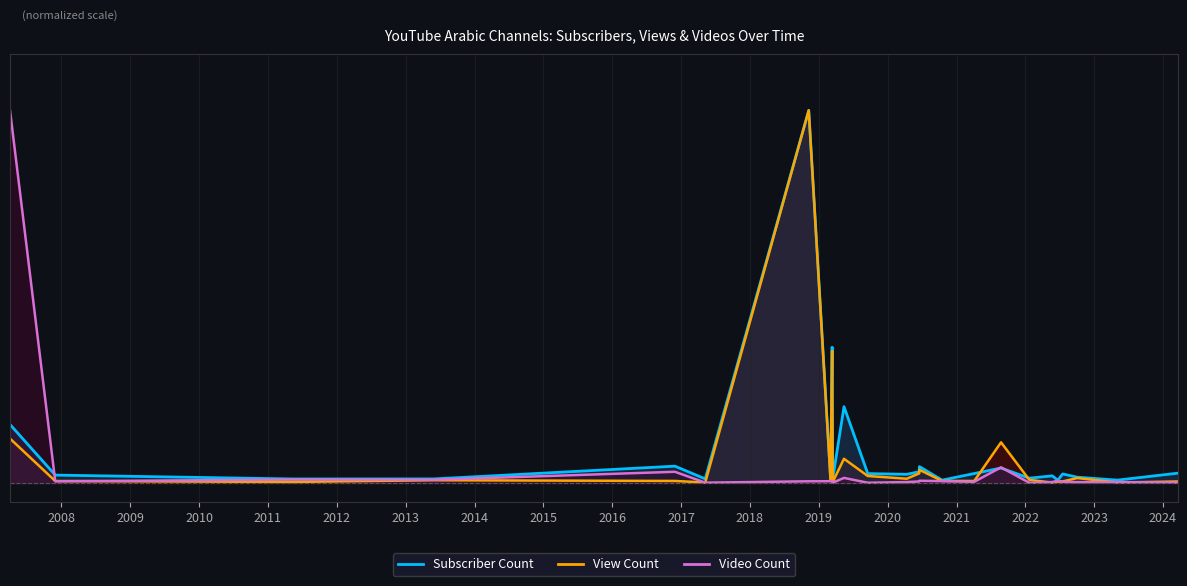

What is the difference between the second highest and second lowest values in the View Count (line) series?

0.4